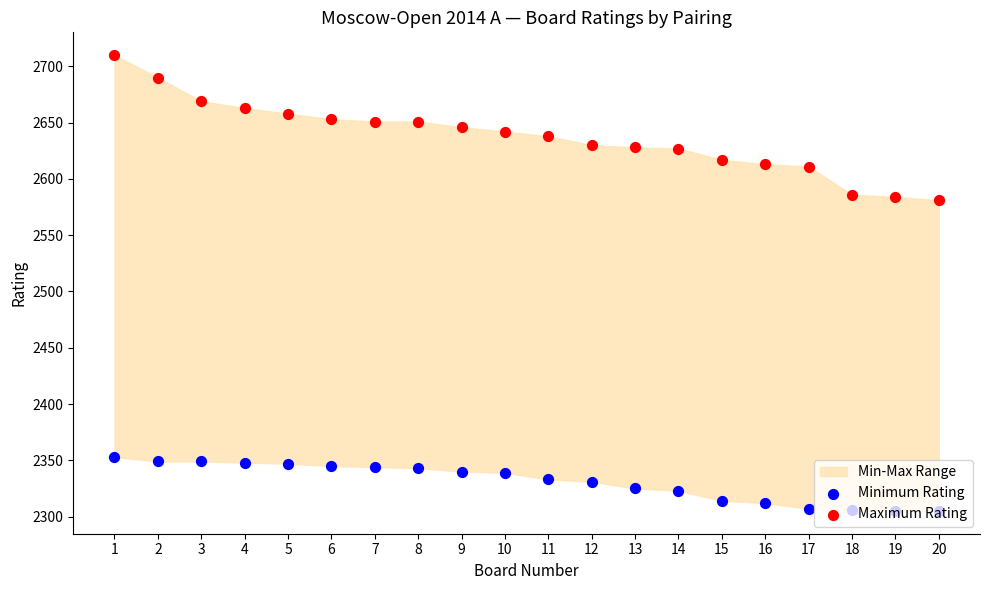

At which category is the sum across all series the highest?

1